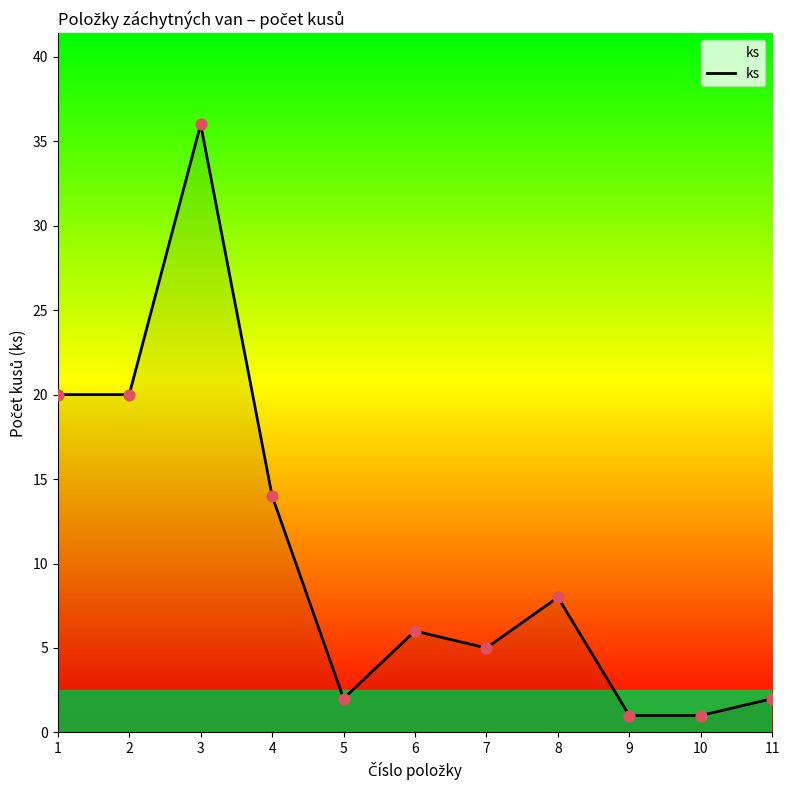

What is the change in value from 3 to 11?

-34